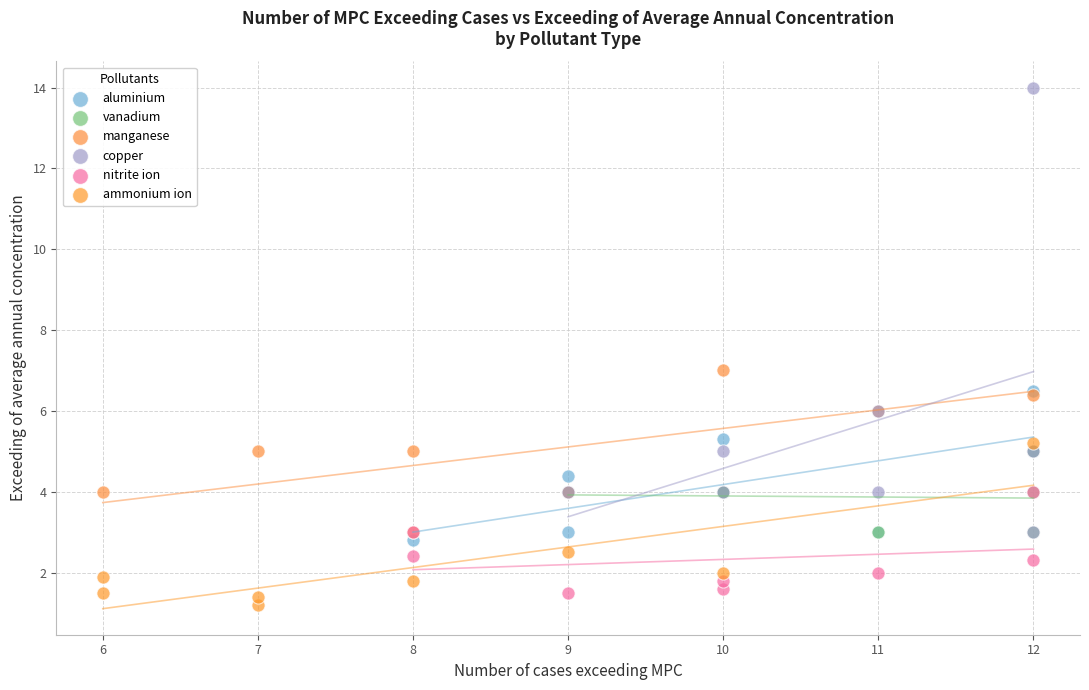

Which series has the largest Y range (max minus min)?

copper